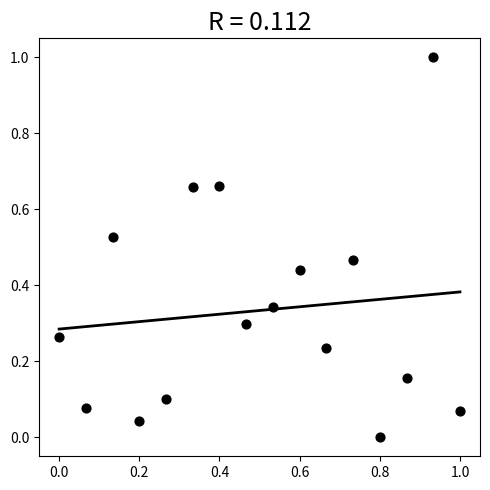

What is the range of X values (max minus min)?

1.0